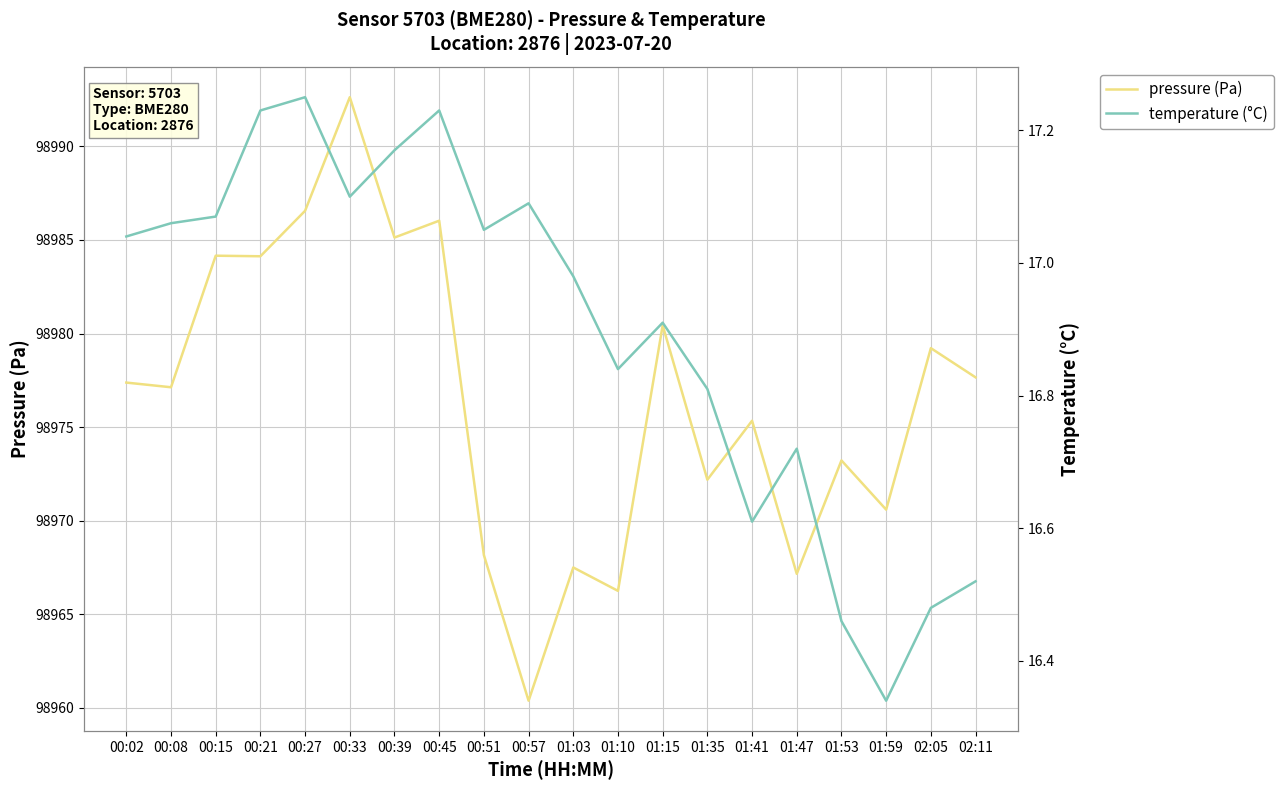

What position from the right is 00:08?

19